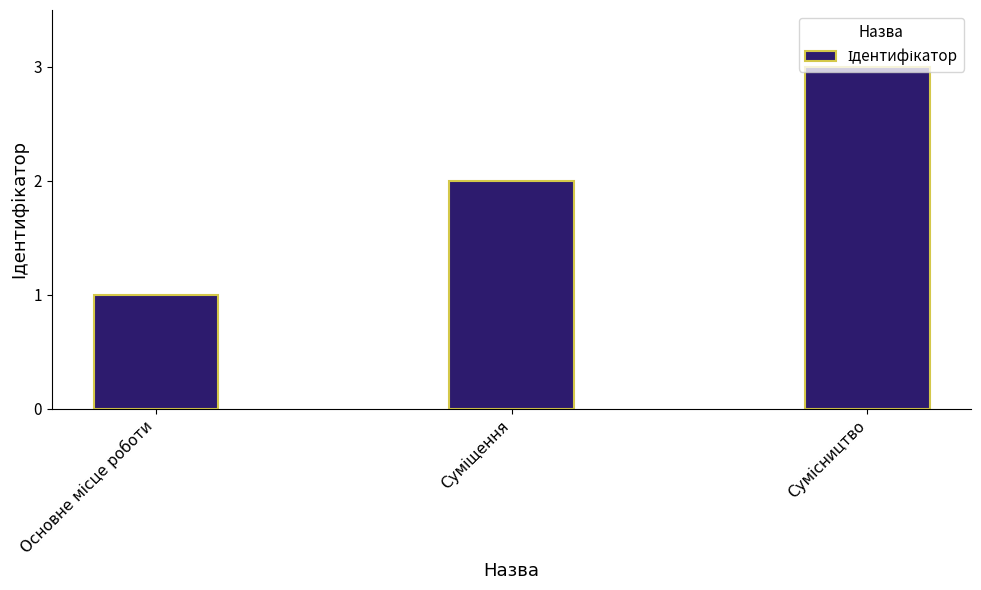

What is the greatest value displayed?

3